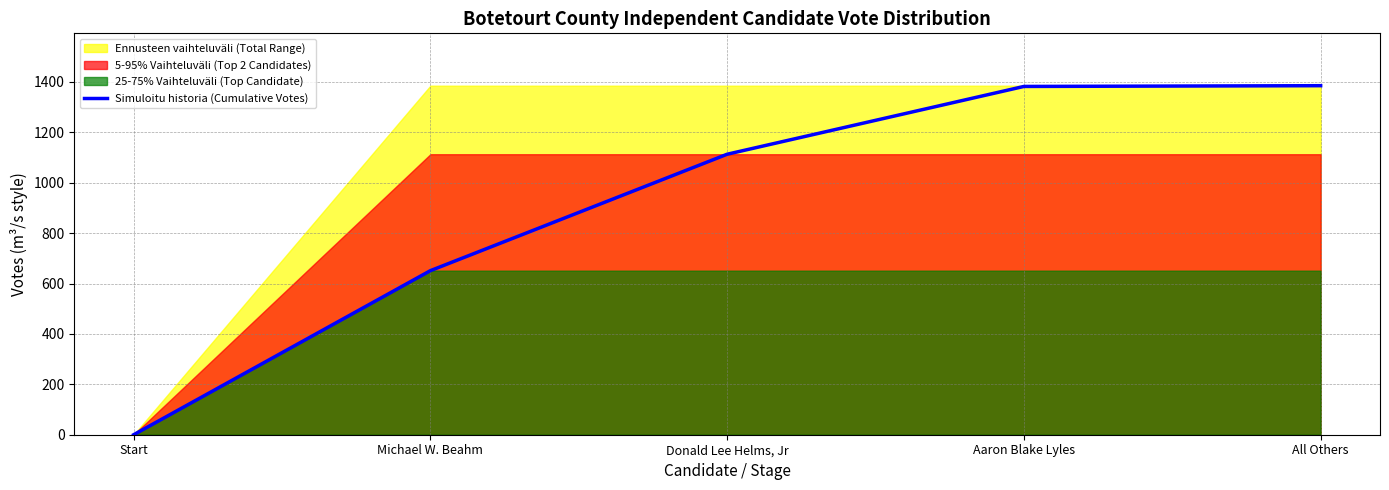

How many lines are shown in the chart?

1